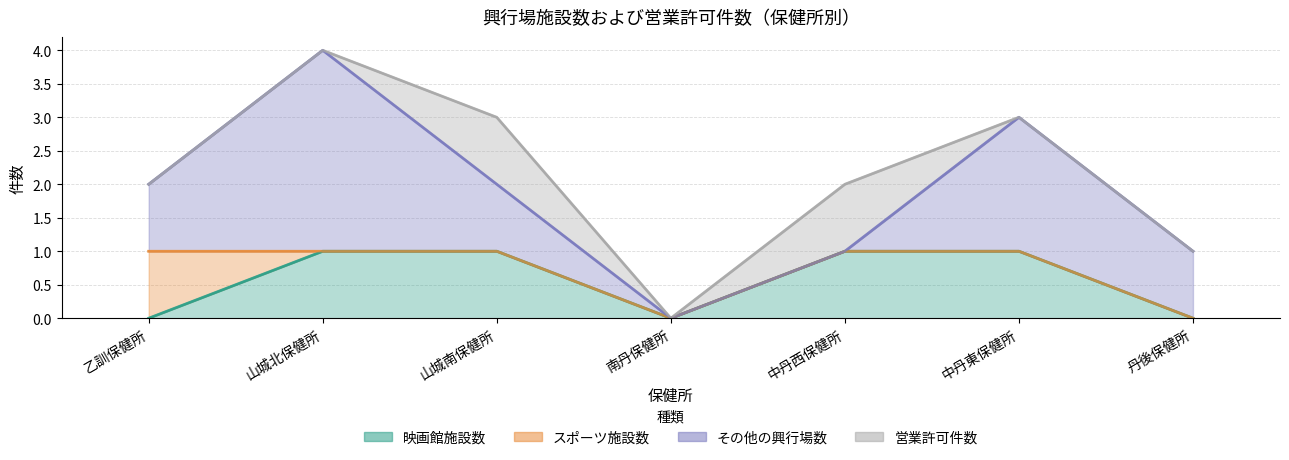

List the series in order of their peak value, lowest first.

映画館施設数, スポーツ施設数, 営業許可件数, その他の興行場数